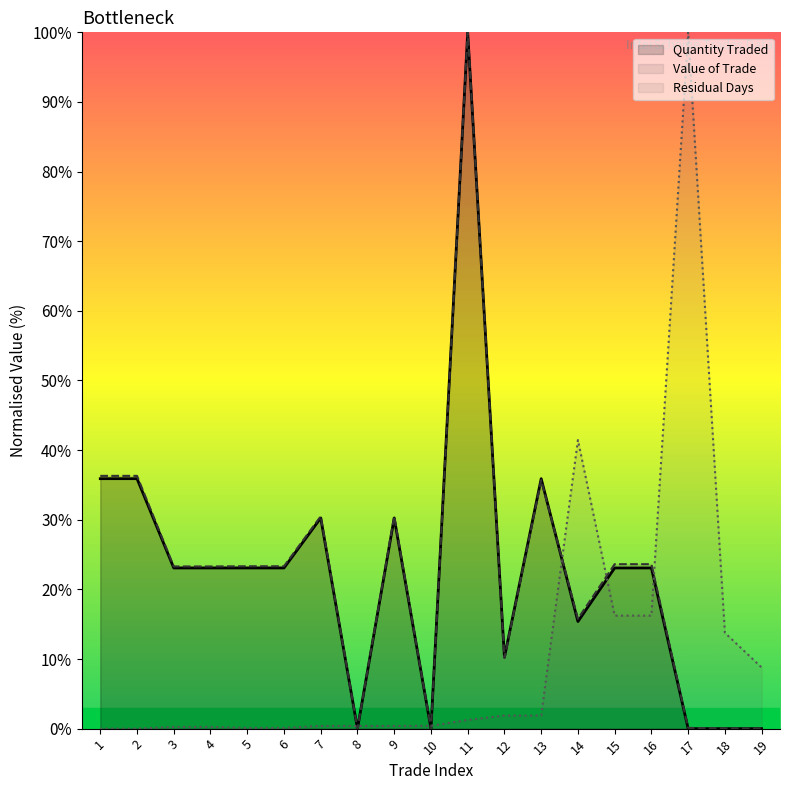

Reading left to right, what are all the values shown in this chart?

Quantity Traded: 1=35.9	2=35.9	3=23.1	4=23.1	5=23.1	6=23.1	7=30.3	8=0.0	9=30.3	10=0.0	11=100.0	12=10.3	13=35.9	14=15.4	15=23.1	16=23.1	17=0.0	18=0.0	19=0.0
Value of Trade: 1=36.3	2=36.3	3=23.3	4=23.3	5=23.3	6=23.3	7=30.5	8=0.0	9=30.5	10=0.0	11=100.0	12=10.2	13=35.7	14=15.8	15=23.6	16=23.6	17=0.1	18=0.0	19=0.0
Residual Days: 1=0.0	2=0.0	3=0.2	4=0.2	5=0.1	6=0.1	7=0.4	8=0.4	9=0.4	10=0.4	11=1.2	12=1.9	13=1.9	14=41.4	15=16.2	16=16.2	17=100.0	18=13.8	19=8.8